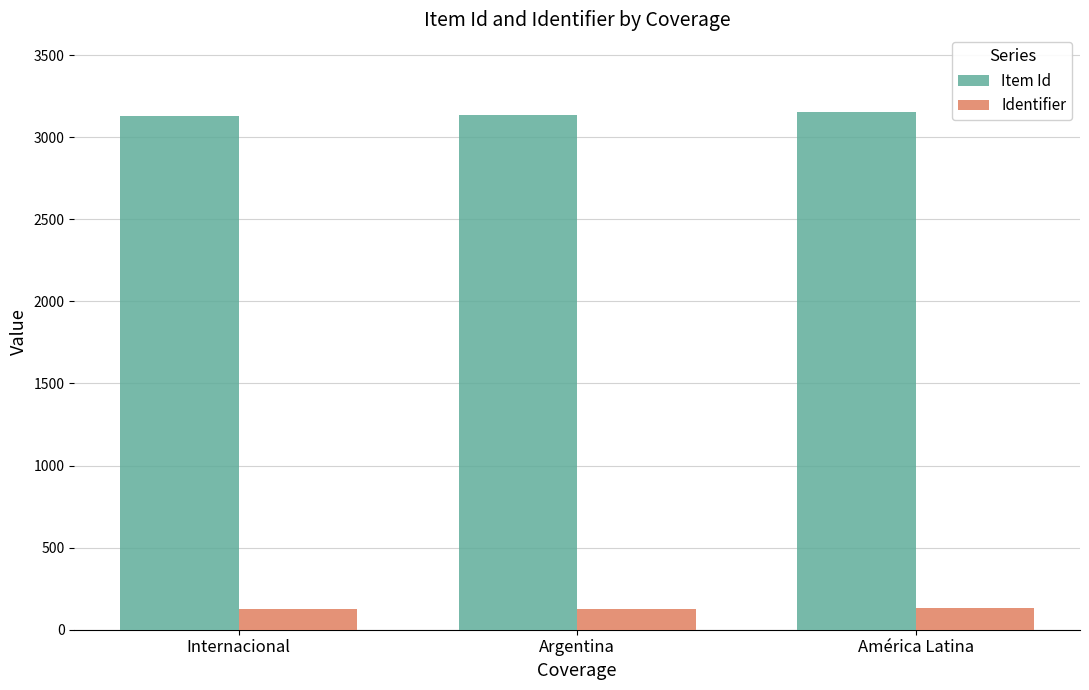

What is the lowest value of the Identifier series?

124.3